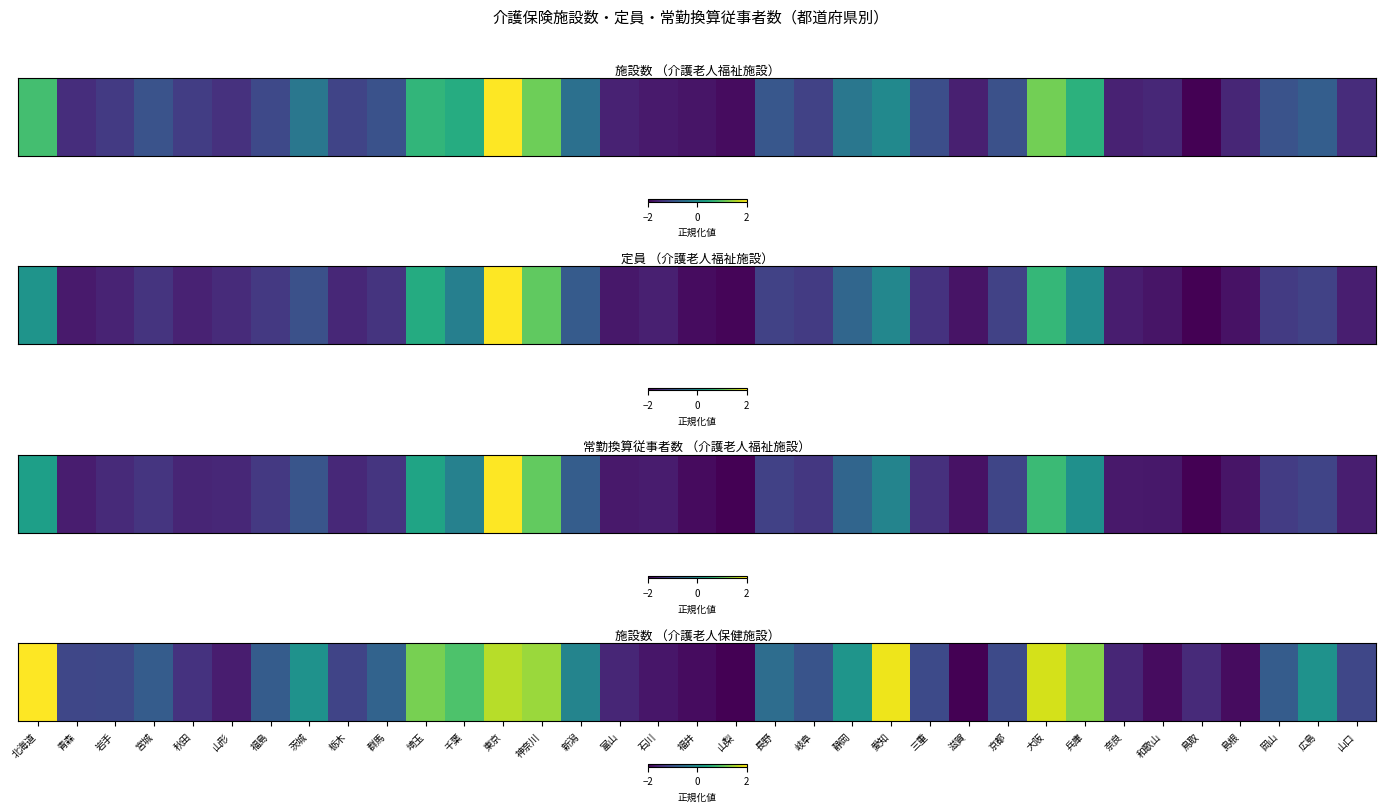

What is the greatest value displayed?

2.0